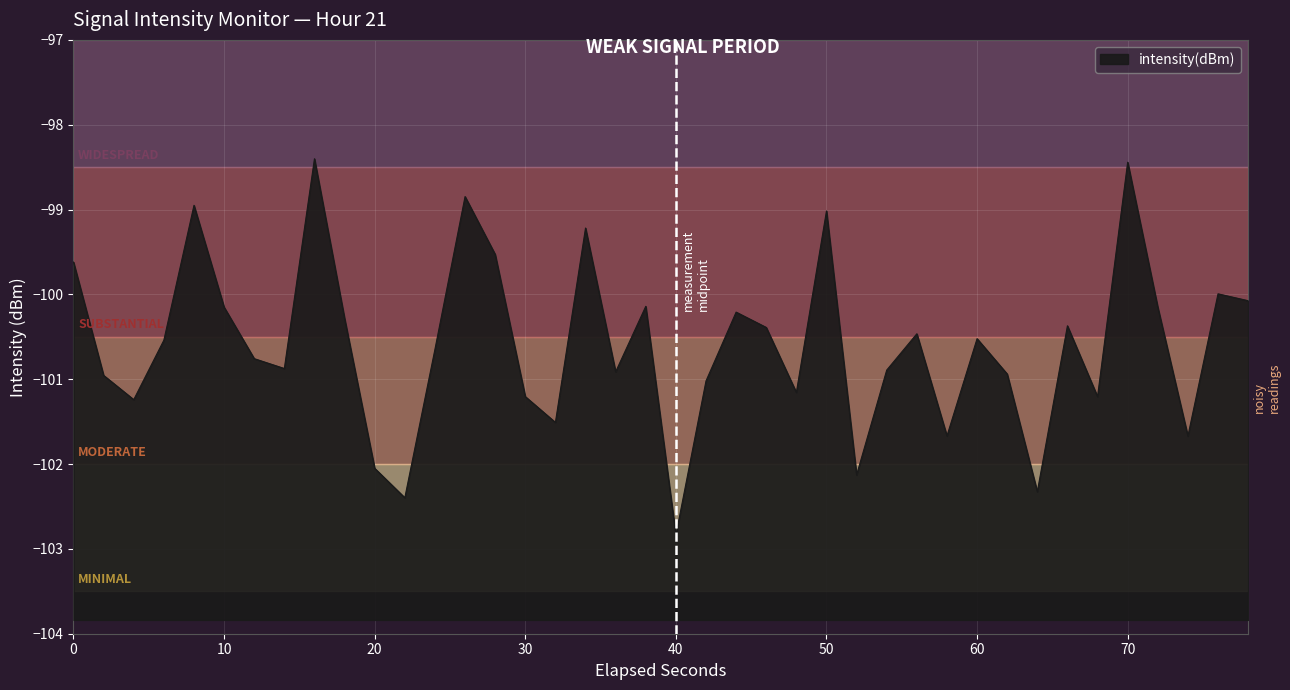

The chart shows a value of -27.2 at 20. True or false?

False